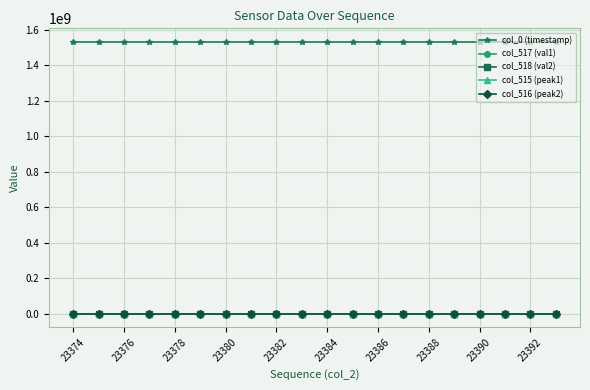

How many categories are shown in the chart?

20